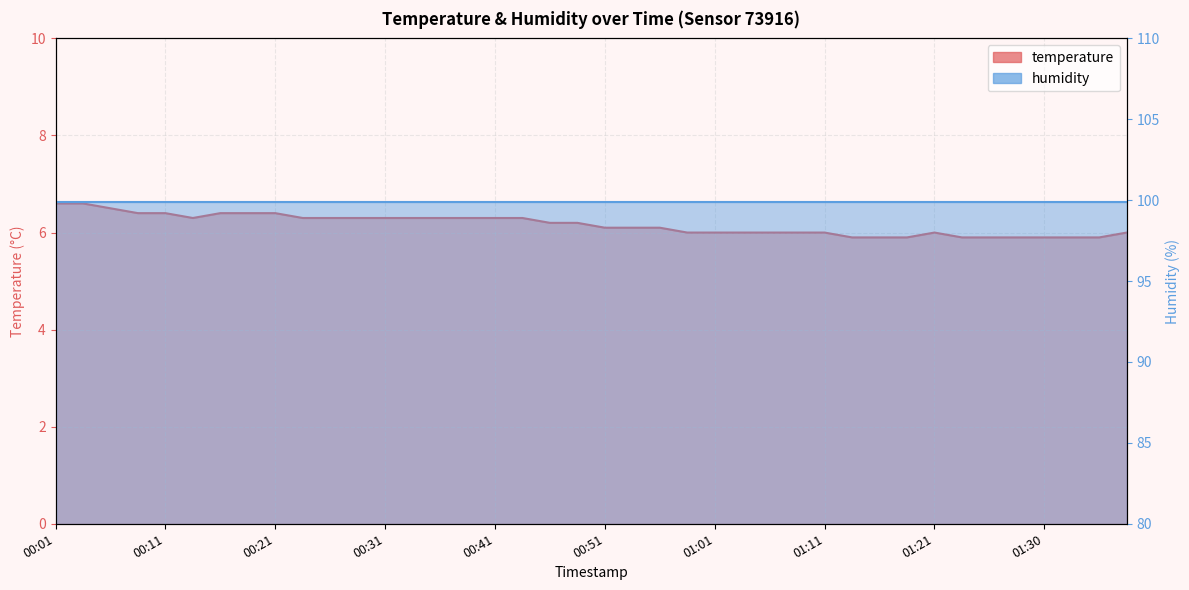

What is the change in value from 00:01 to 00:56?

-0.5